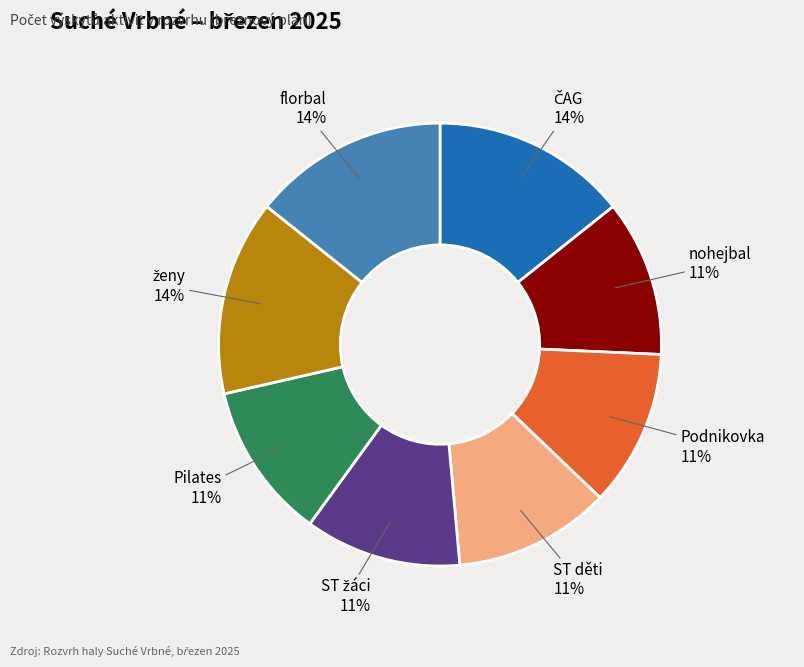

To the nearest percent, what is the average slice percentage?

12%